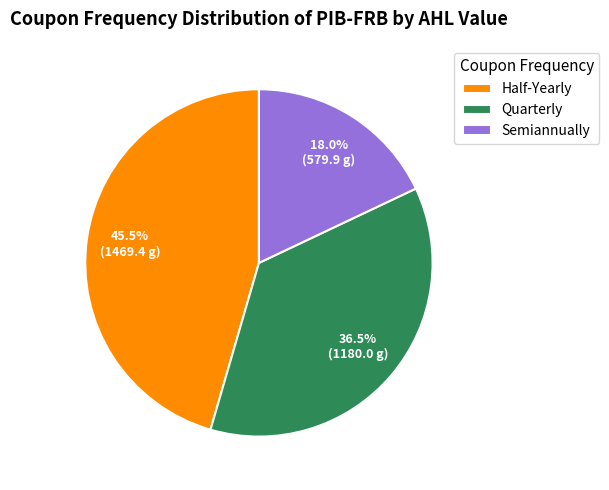

Rank the categories by value from lowest to highest.

Semiannually, Quarterly, Half-Yearly